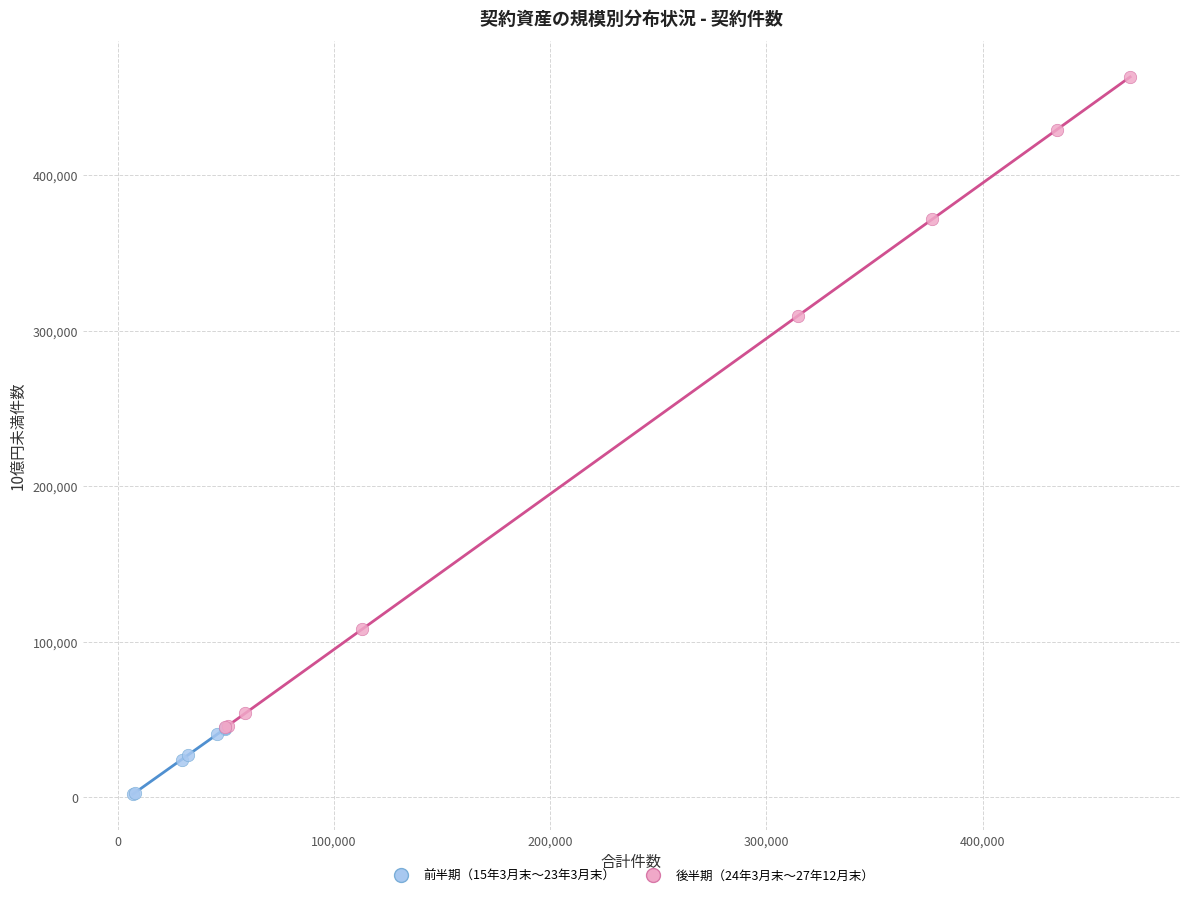

What are all the series names shown in the legend?

前半期（15年3月末〜23年3月末）, 後半期（24年3月末〜27年12月末）